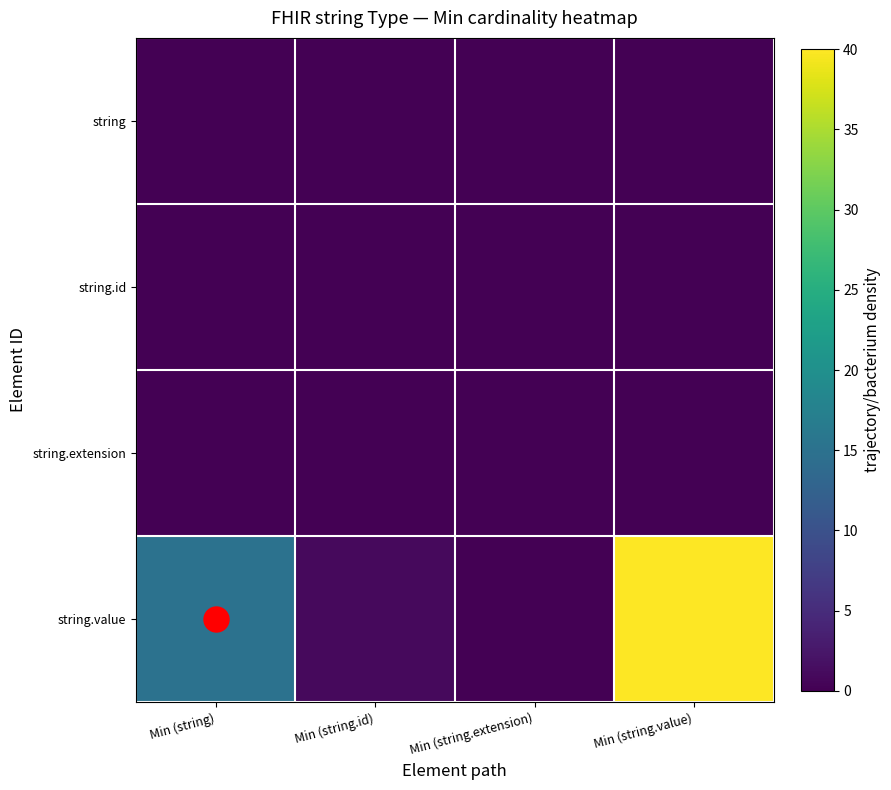

Which has a higher value, Min (string.extension) or Min (string.value)?

Min (string.extension)